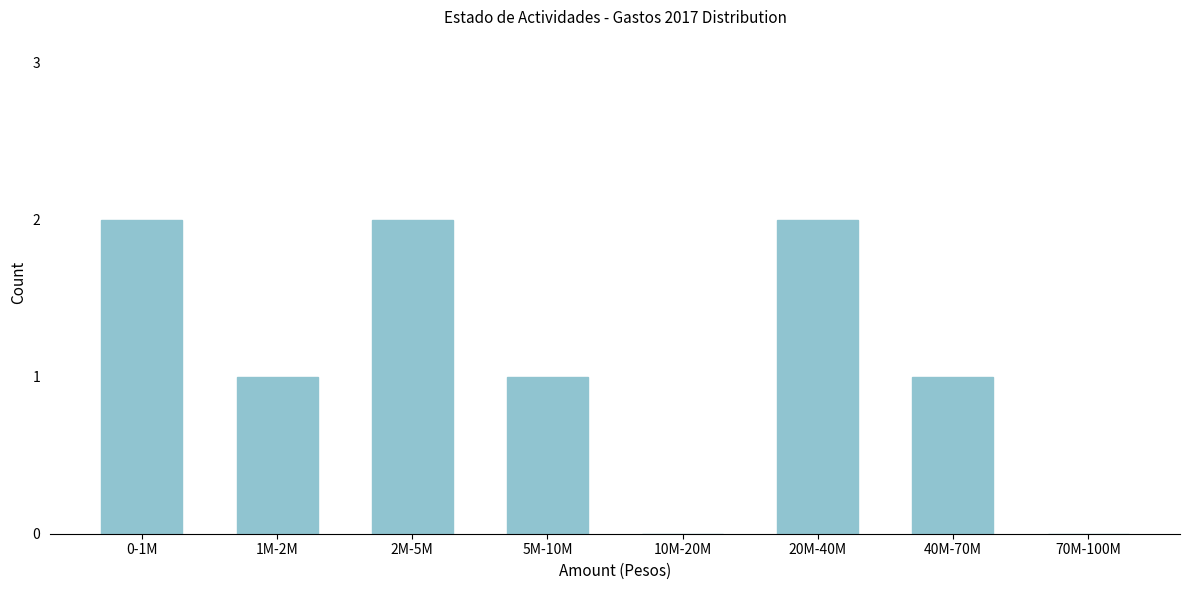

Reading left to right, list all the values displayed in this chart.

0-1M=2	1M-2M=1	2M-5M=2	5M-10M=1	10M-20M=0	20M-40M=2	40M-70M=1	70M-100M=0